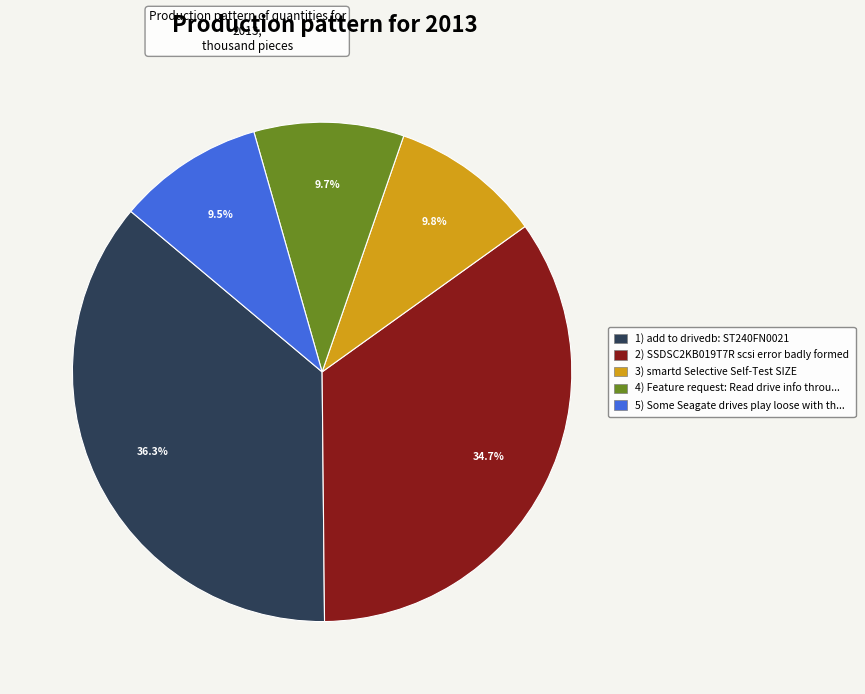

Is there a majority slice in this chart?

No